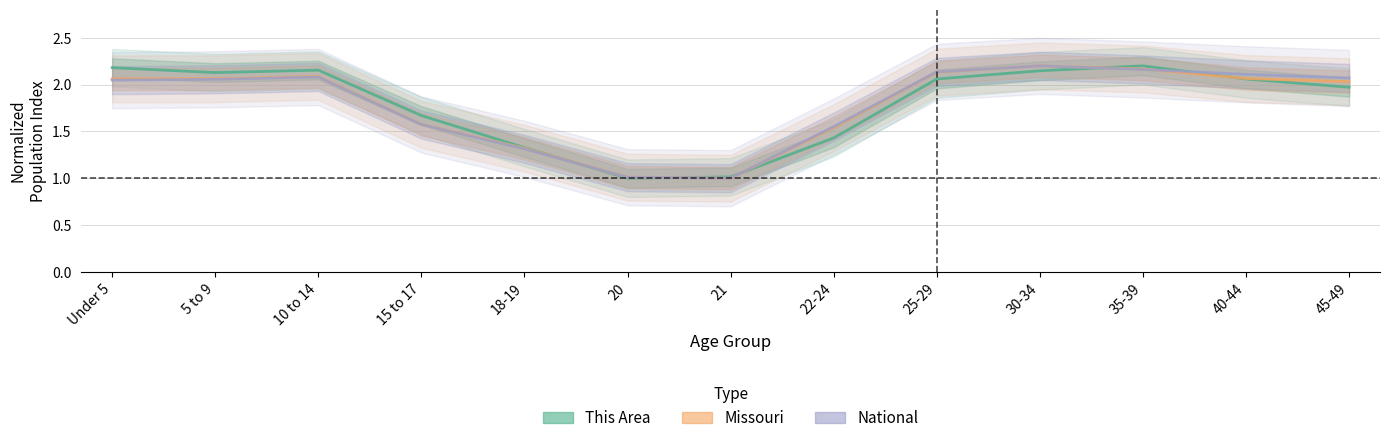

The value of National at 40-44 is 2.1. True or false?

True